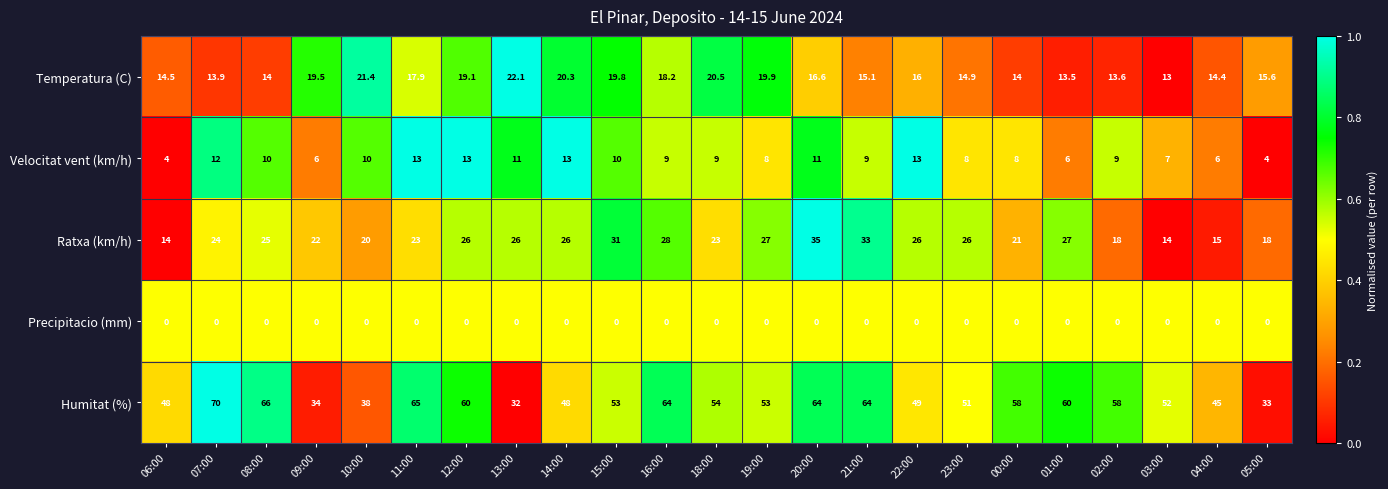

At which category is the sum across all series the highest?

20:00